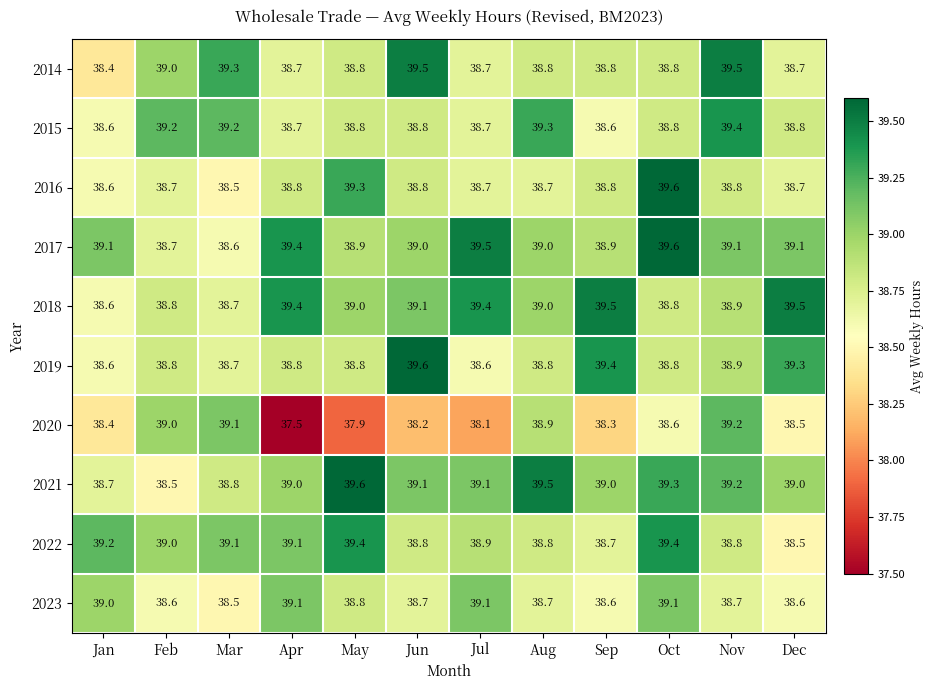

The 2018 series shows 39.0 at May. True or false?

True